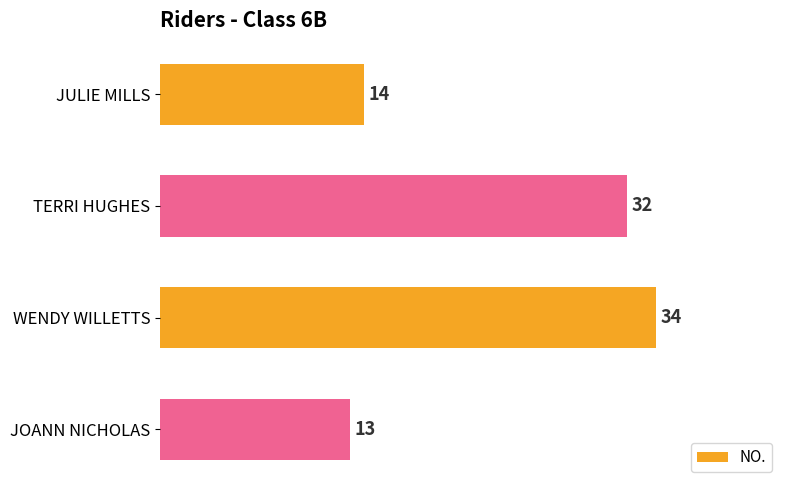

Reading top to bottom, extract all data points from this chart.

JULIE MILLS=14	TERRI HUGHES=32	WENDY WILLETTS=34	JOANN NICHOLAS=13